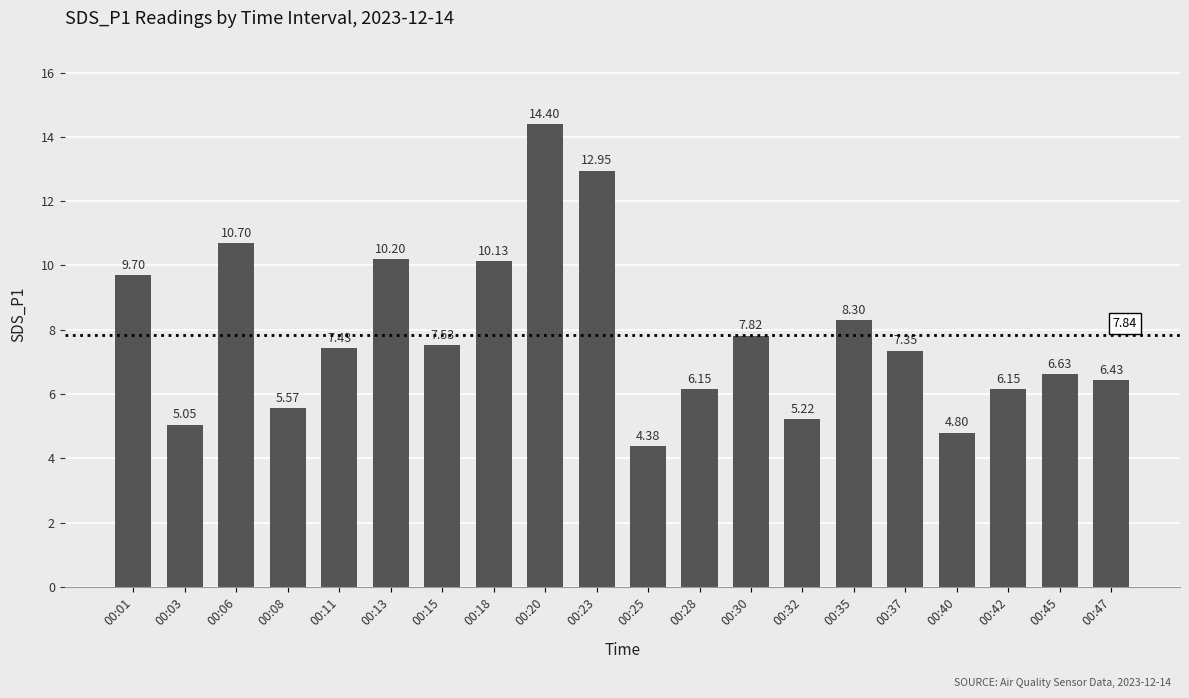

At which label does the data first exceed 7?

00:01